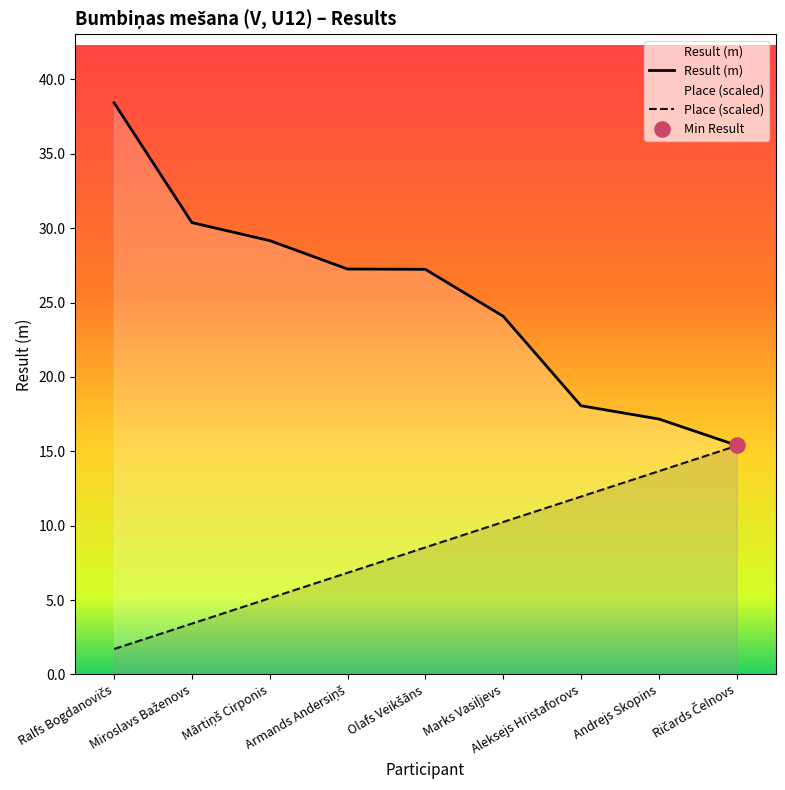

What is the total value across all series at Ričards Čelnovs?

30.8